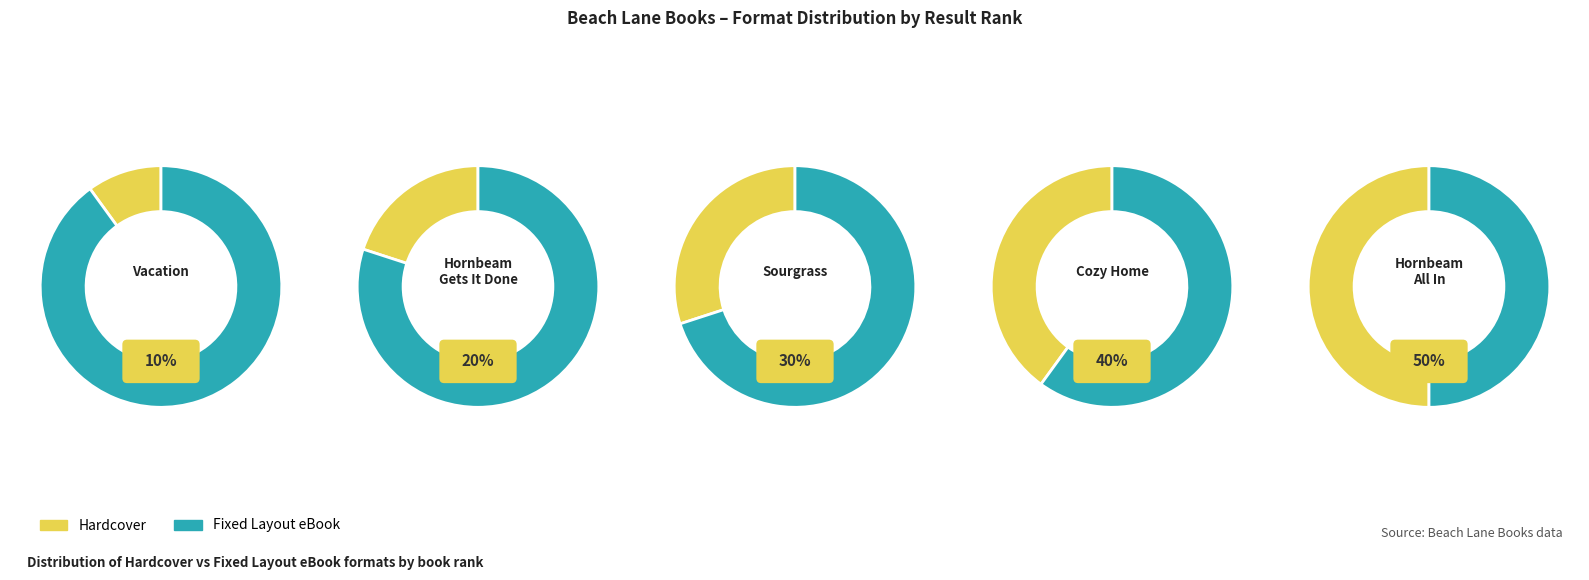

Count the number of slices in the pie.

5